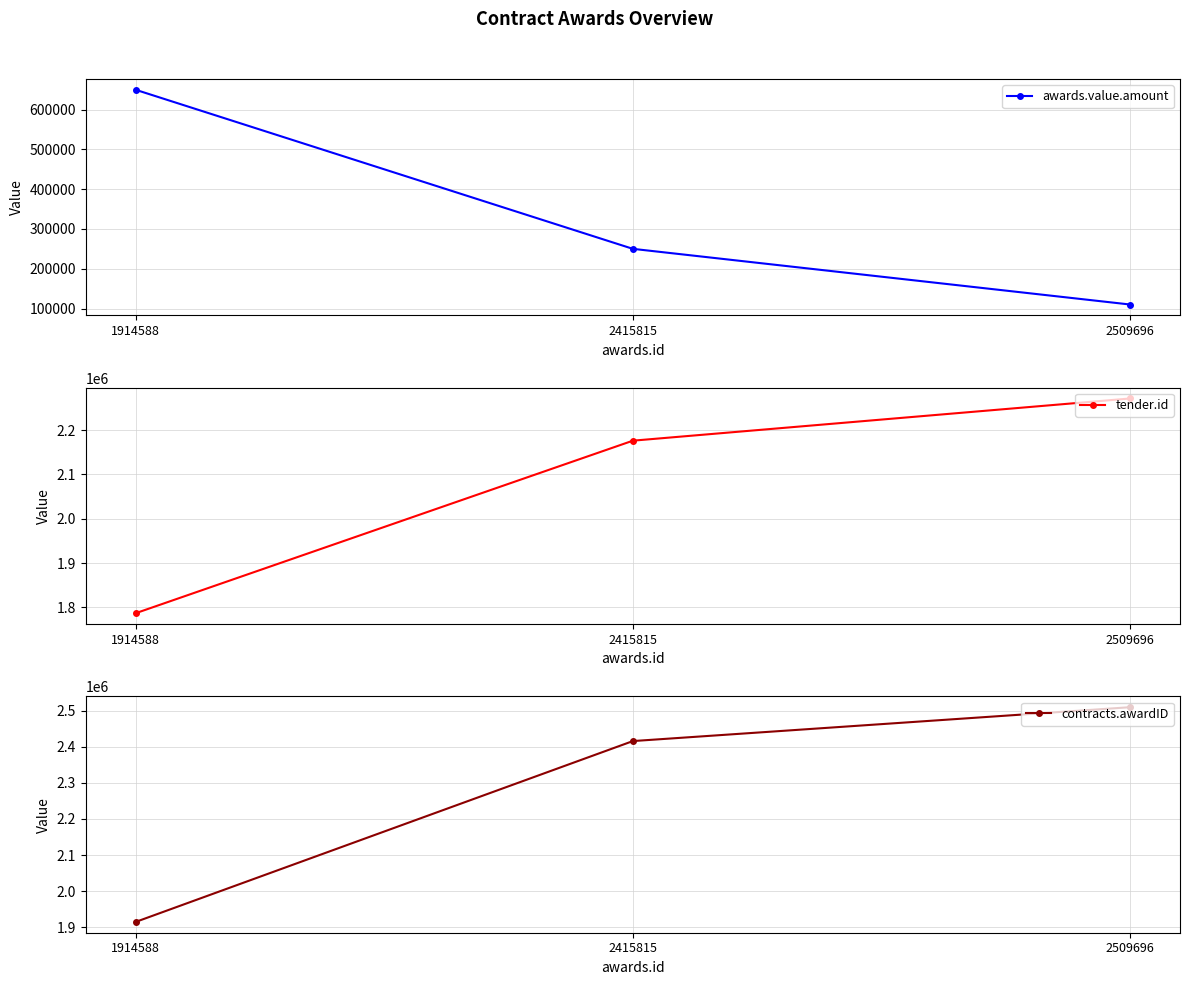

At which category is the sum across all series the highest?

2509696